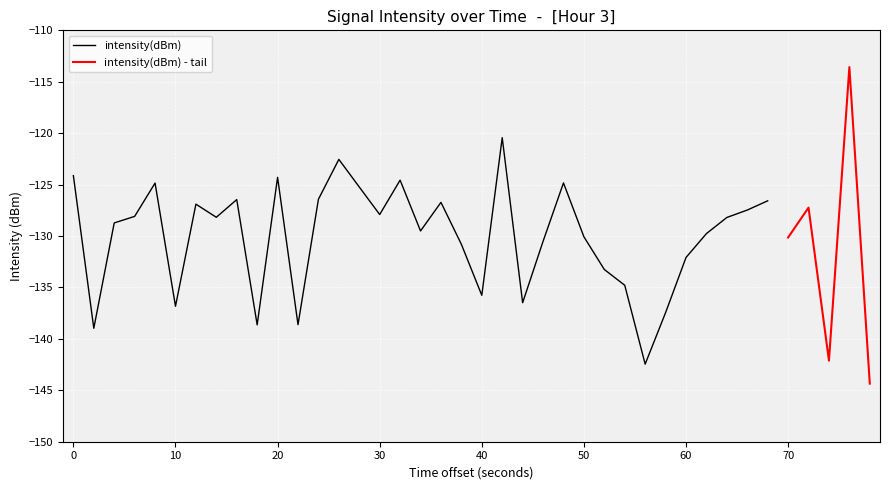

What is the lowest value of the intensity(dBm) series?

-142.5